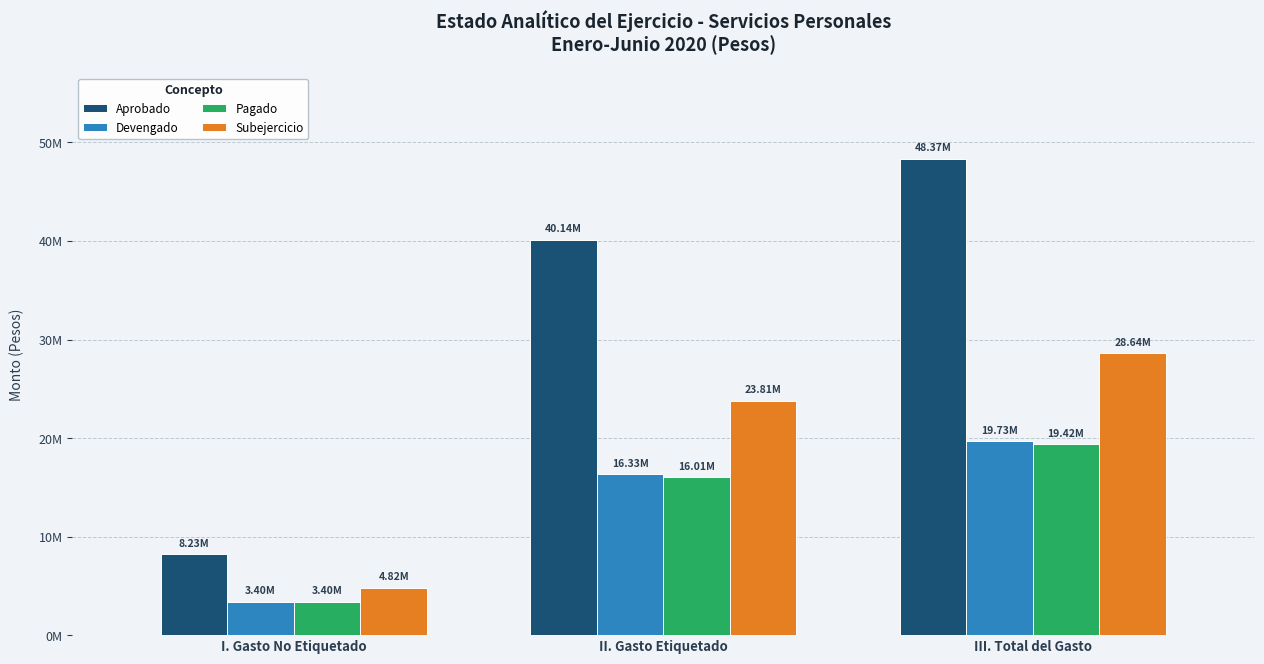

What is the total value across all series at III. Total del Gasto?

116155564.3